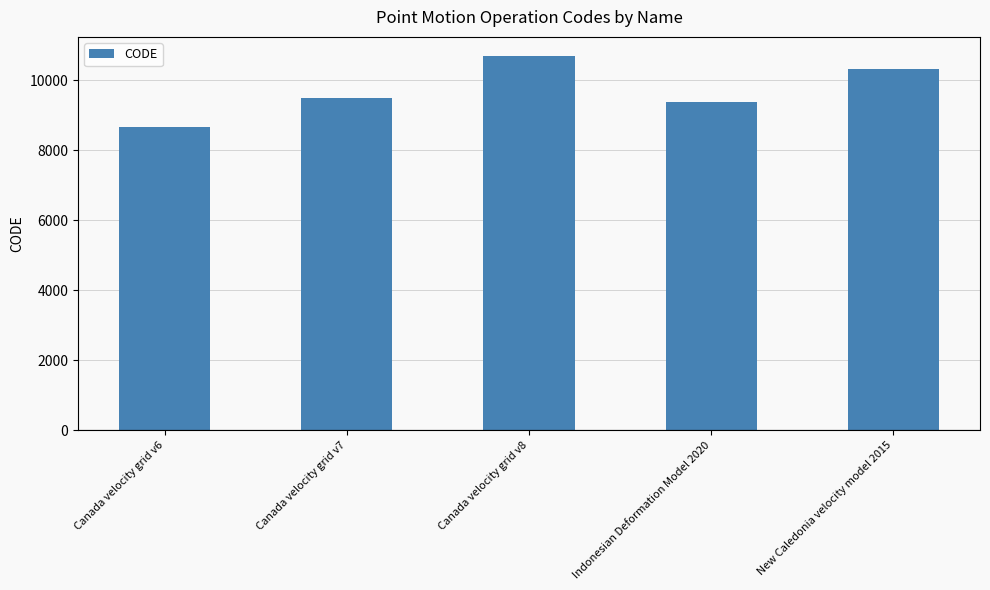

Does the chart contain stacked bars?

No